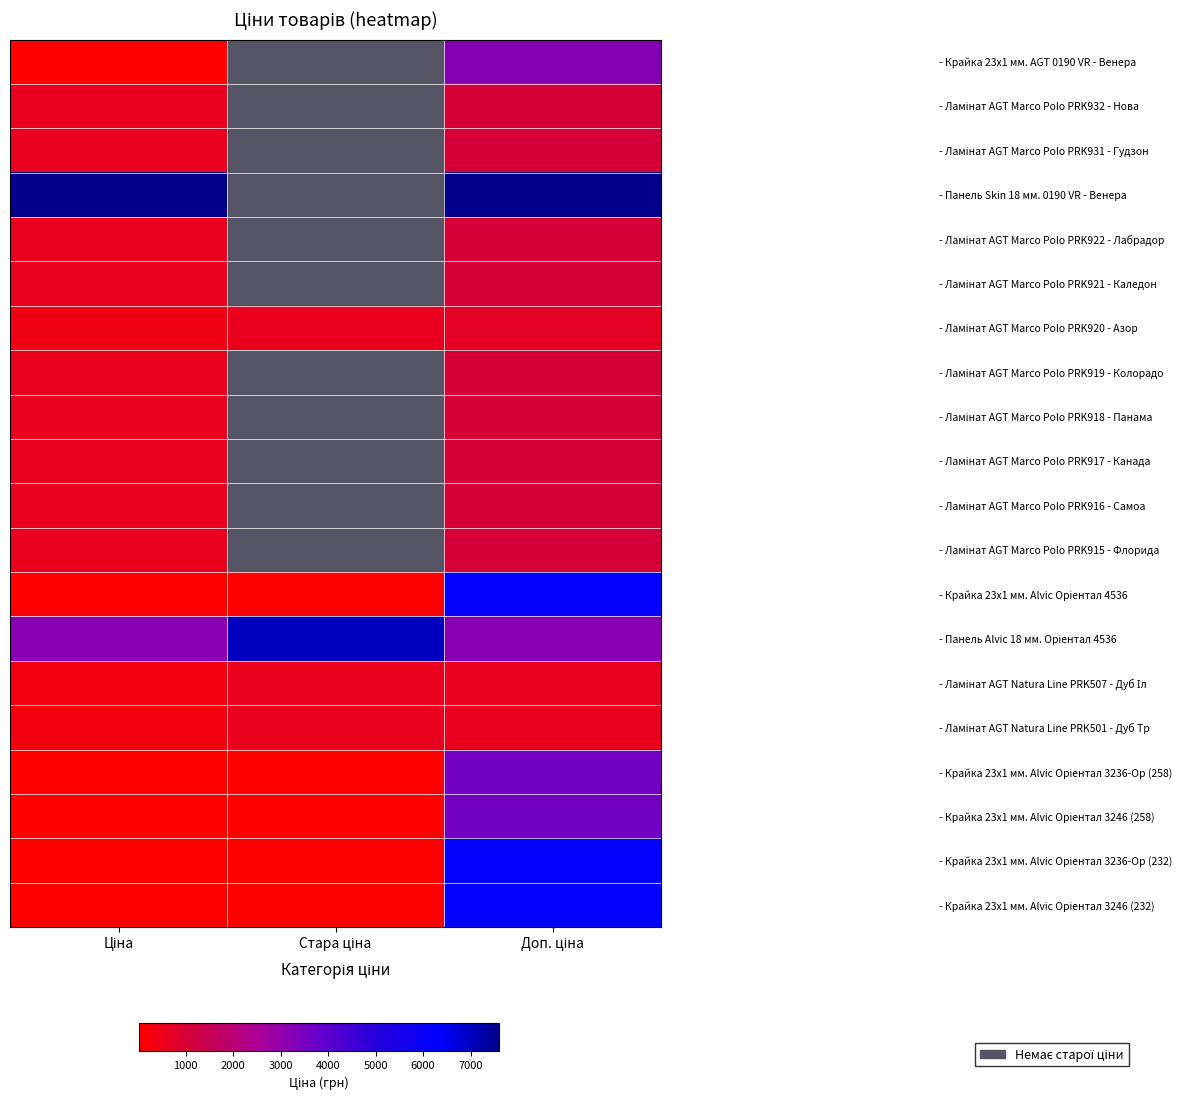

At how many categories does at least one series exceed 6821?

3